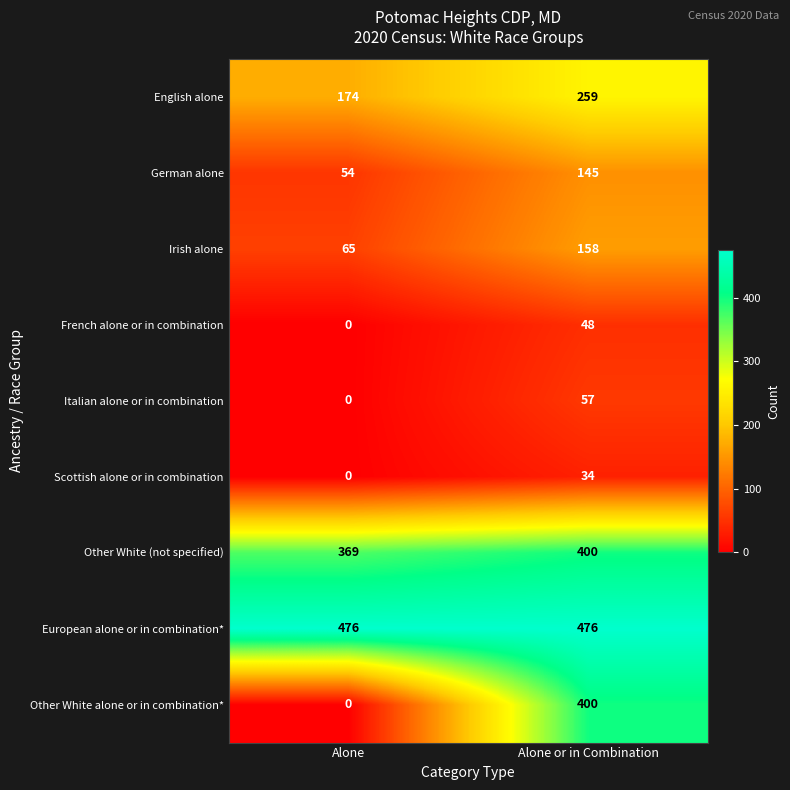

What is the greatest value displayed?

476